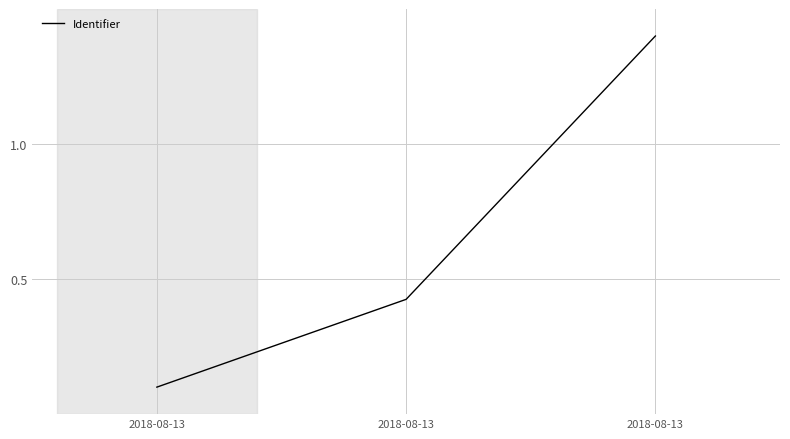

Approximately how many times larger is the value at 2018-08-13 compared to 2018-08-13?

0.1